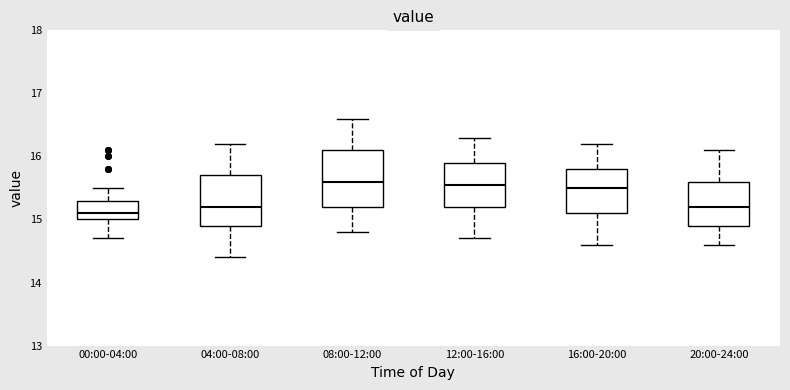

Reading left to right, transcribe this box plot: for each box, give where its median line is, the range the box spans, and where its two whiskers end, as read against the y-axis. The values are not printed on the chart, so give them approximately, as read against the axis.

00:00-04:00: median 15.1, box 15.0 to 15.3, whiskers 14.7 to 15.5
04:00-08:00: median 15.2, box 14.9 to 15.7, whiskers 14.4 to 16.2
08:00-12:00: median 15.6, box 15.2 to 16.1, whiskers 14.8 to 16.6
12:00-16:00: median 15.6, box 15.2 to 15.9, whiskers 14.7 to 16.3
16:00-20:00: median 15.5, box 15.1 to 15.8, whiskers 14.6 to 16.2
20:00-24:00: median 15.2, box 14.9 to 15.6, whiskers 14.6 to 16.1